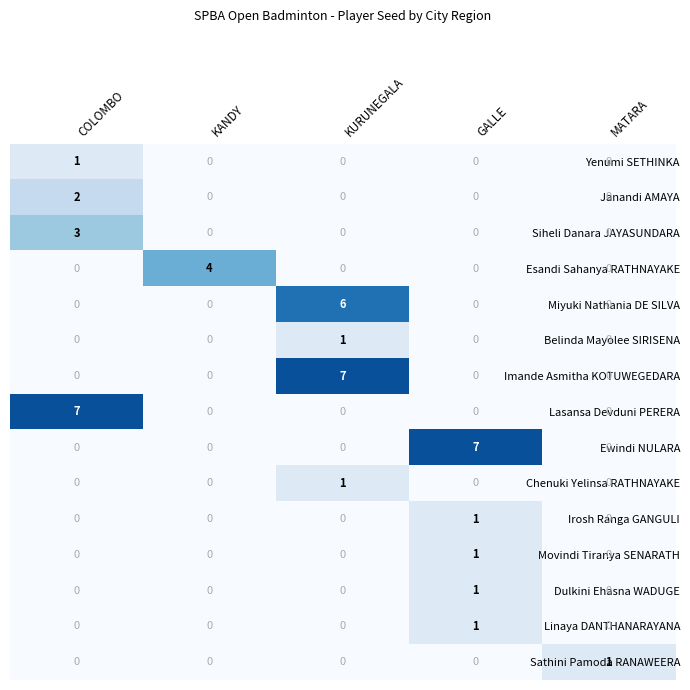

What is the difference between the maximum and second lowest values in the Lasansa Devduni PERERA series?

7